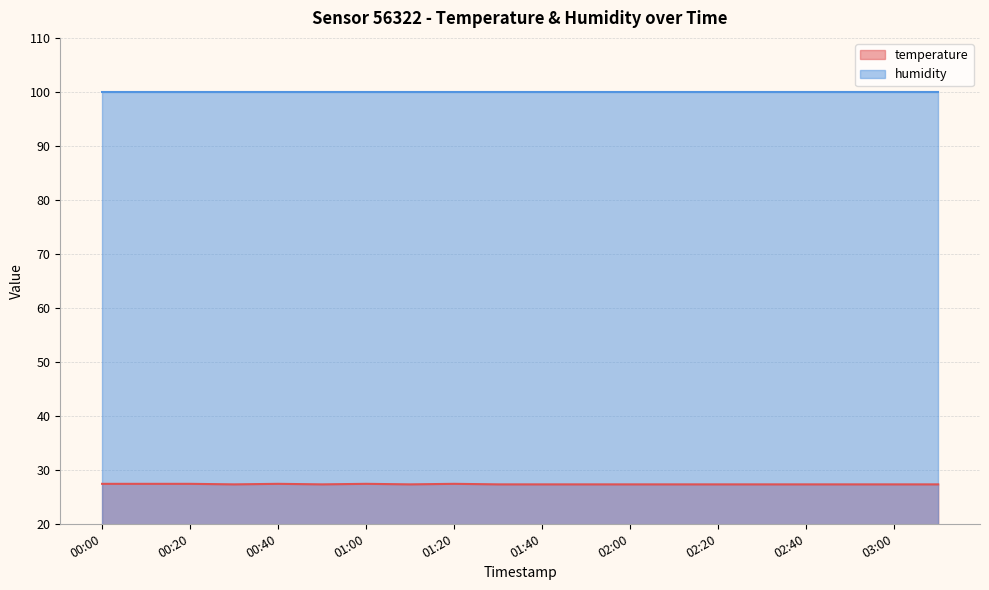

List the labels in order of value, largest first.

00:00, 00:10, 00:20, 00:40, 01:00, 01:20, 00:30, 00:50, 01:10, 01:30, 01:40, 01:50, 02:00, 02:10, 02:20, 02:30, 02:40, 02:50, 03:00, 03:10